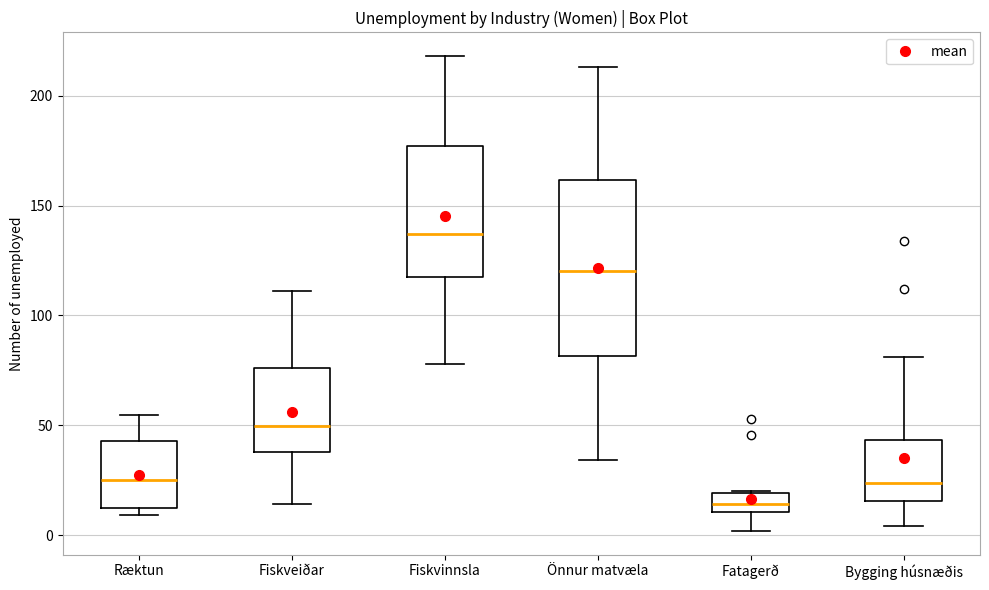

Reading left to right, read every box against the y-axis: the position of its median line, the range the box covers, and the ends of its whiskers. The values are not printed on the chart, so give them approximately, as read against the axis.

Ræktun: median 25, box 15 to 45, whiskers 10 to 55
Fiskveiðar: median 50, box 40 to 75, whiskers 15 to 110
Fiskvinnsla: median 135, box 120 to 175, whiskers 80 to 220
Önnur matvæla: median 120, box 80 to 160, whiskers 35 to 215
Fatagerð: median 15, box 10 to 20, whiskers 0 to 20
Bygging húsnæðis: median 25, box 15 to 45, whiskers 5 to 80